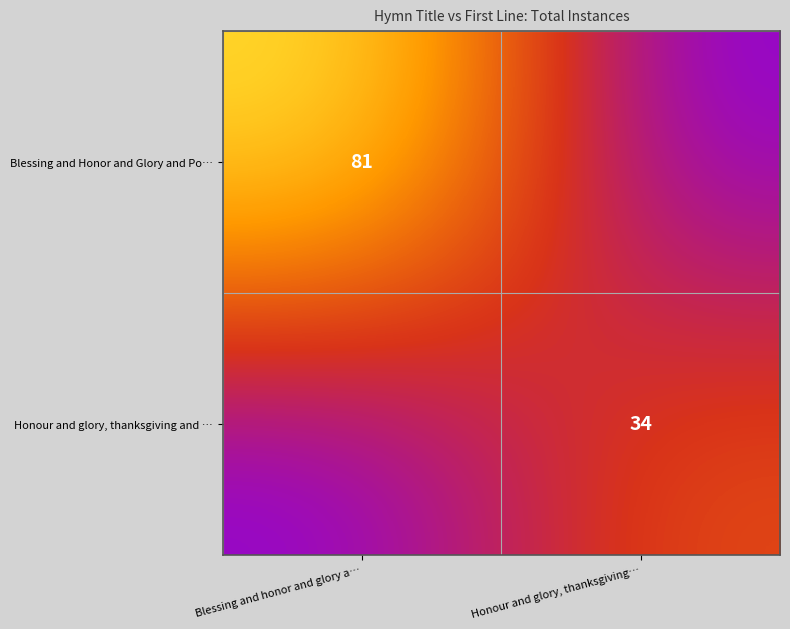

Is the value of Honour and glory, thanksgiving and … at Honour and glory, thanksgiving… greater than the value of Blessing and Honor and Glory and Po… at Blessing and honor and glory a…?

No